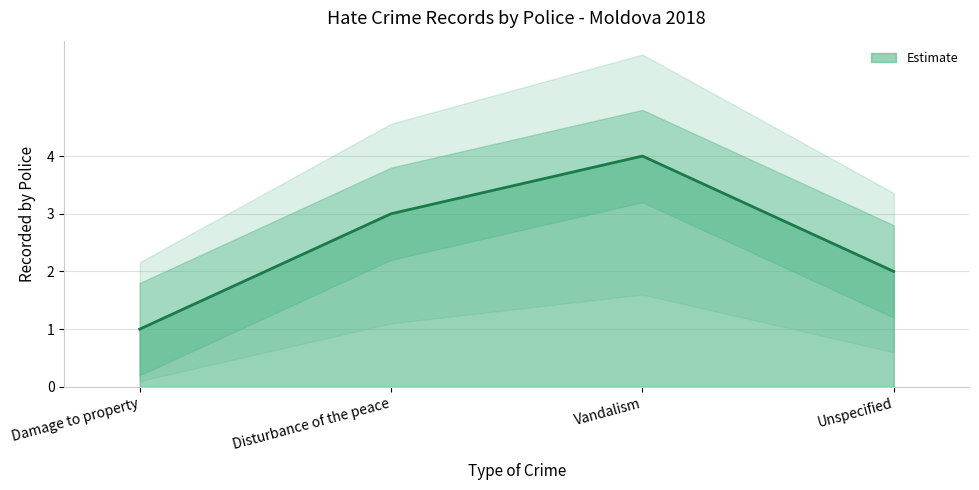

What is the difference between the values at Disturbance of the peace and Vandalism?

1